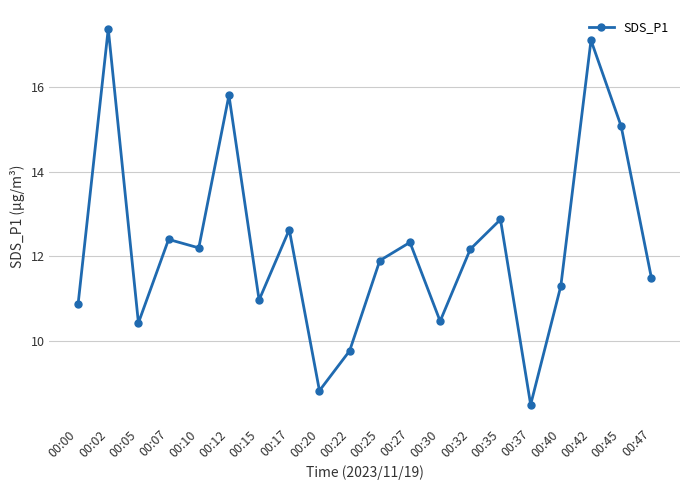

What is the difference between the maximum and minimum values?

8.9